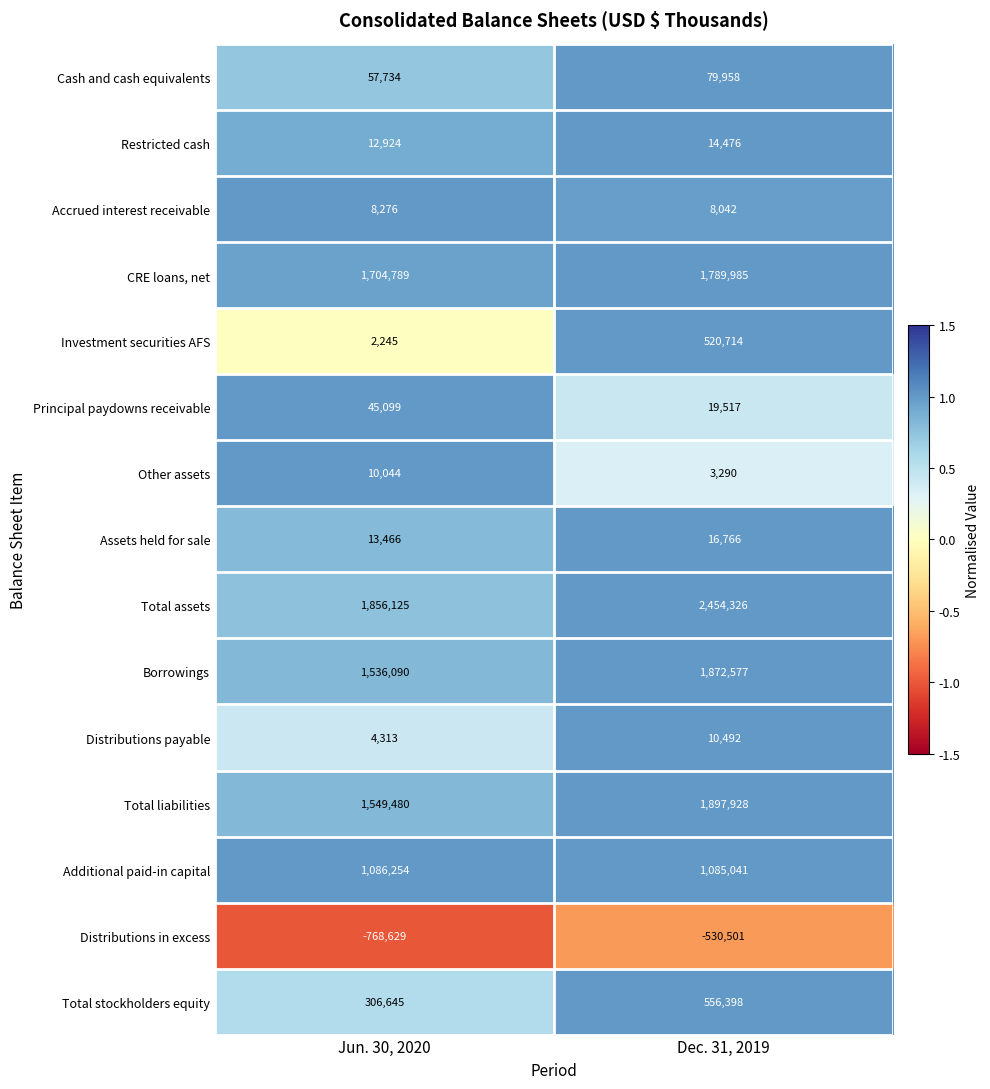

Which category has the highest value across all series?

Dec. 31, 2019